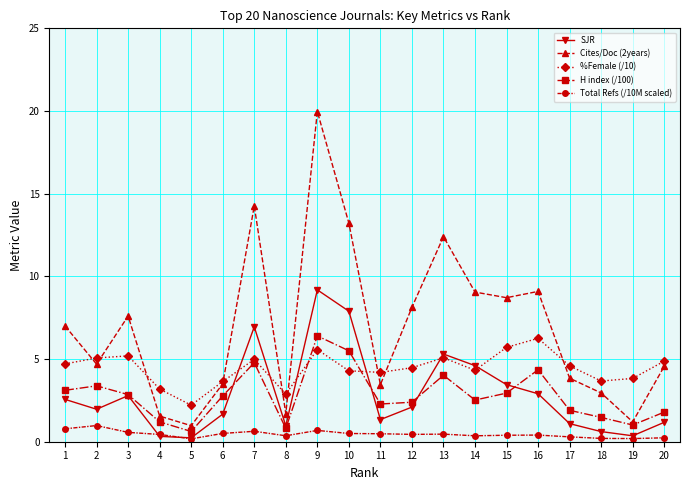

Where do Cites/Doc (2years) and %Female (/10) first cross each other?

1 and 2